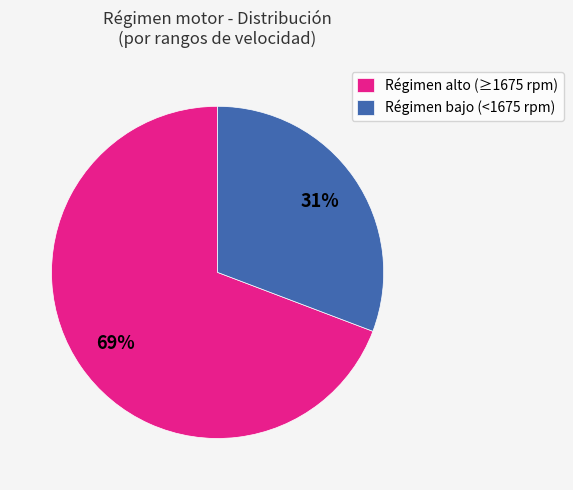

Which category has the biggest portion of the pie?

Régimen alto (≥1675 rpm)